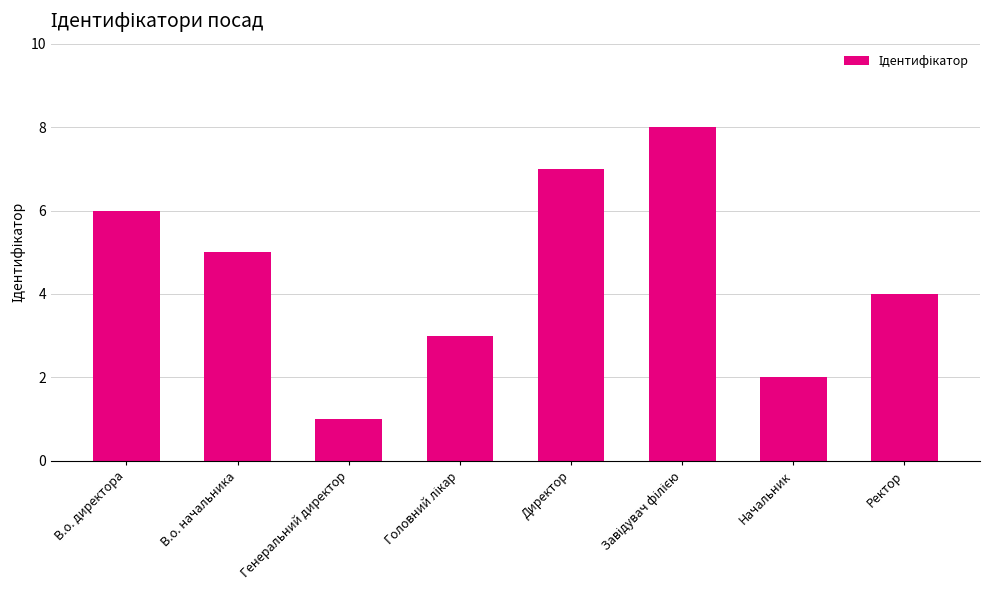

How many data points are less than 5?

4